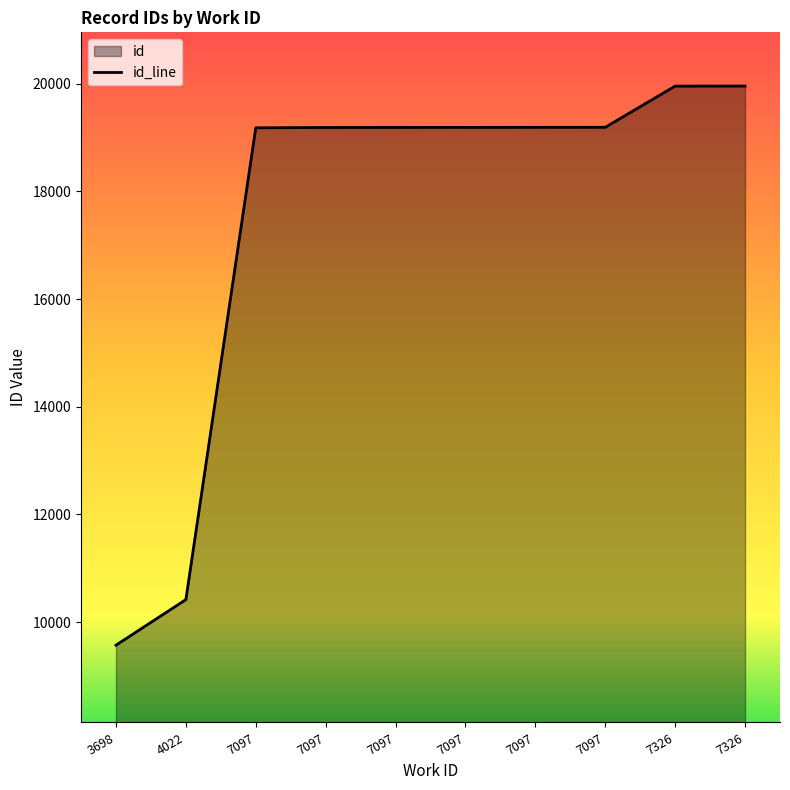

What is the difference between the maximum and second lowest values?

9540